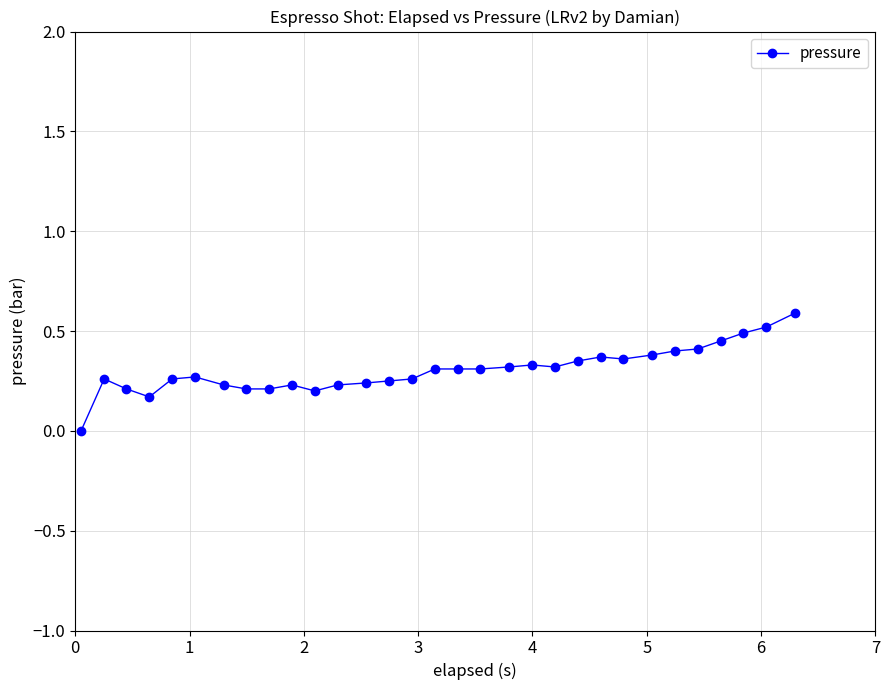

What is the difference between the maximum and minimum values?

0.6